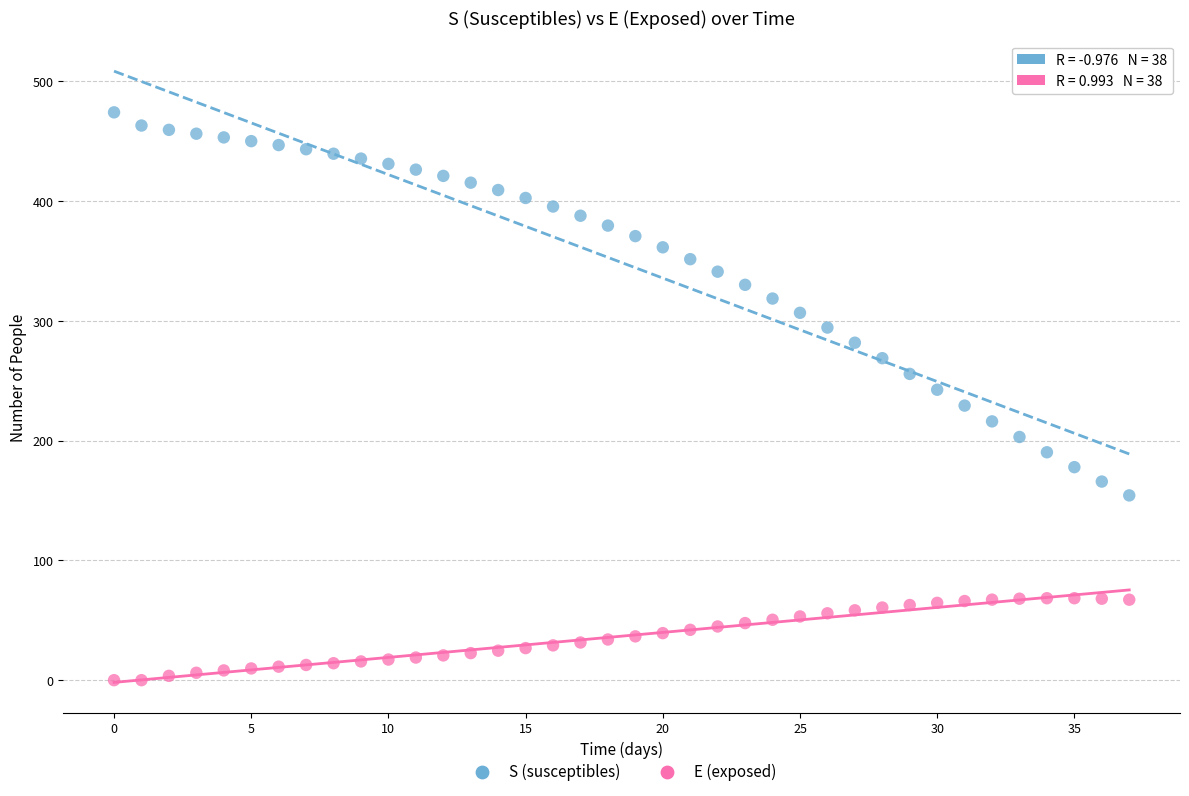

Which series has the widest spread of Y values?

S (susceptibles)